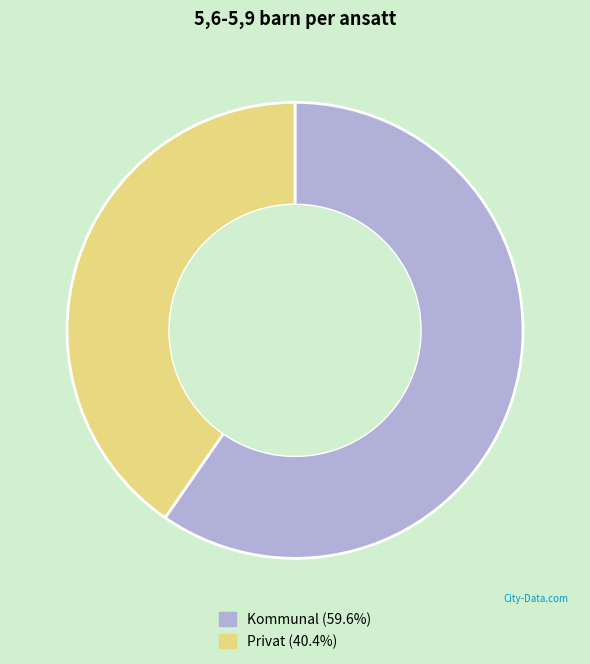

Does Kommunal represent more than half of the total?

Yes